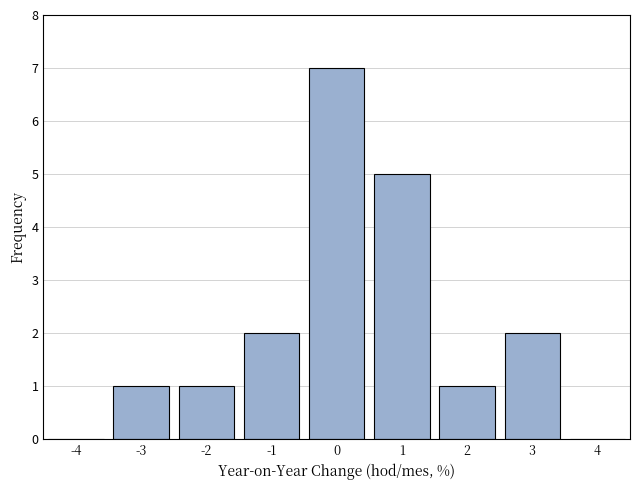

Reading right to left, transcribe all the data shown in this chart.

4=0	3=2	2=1	1=5	0=7	-1=2	-2=1	-3=1	-4=0